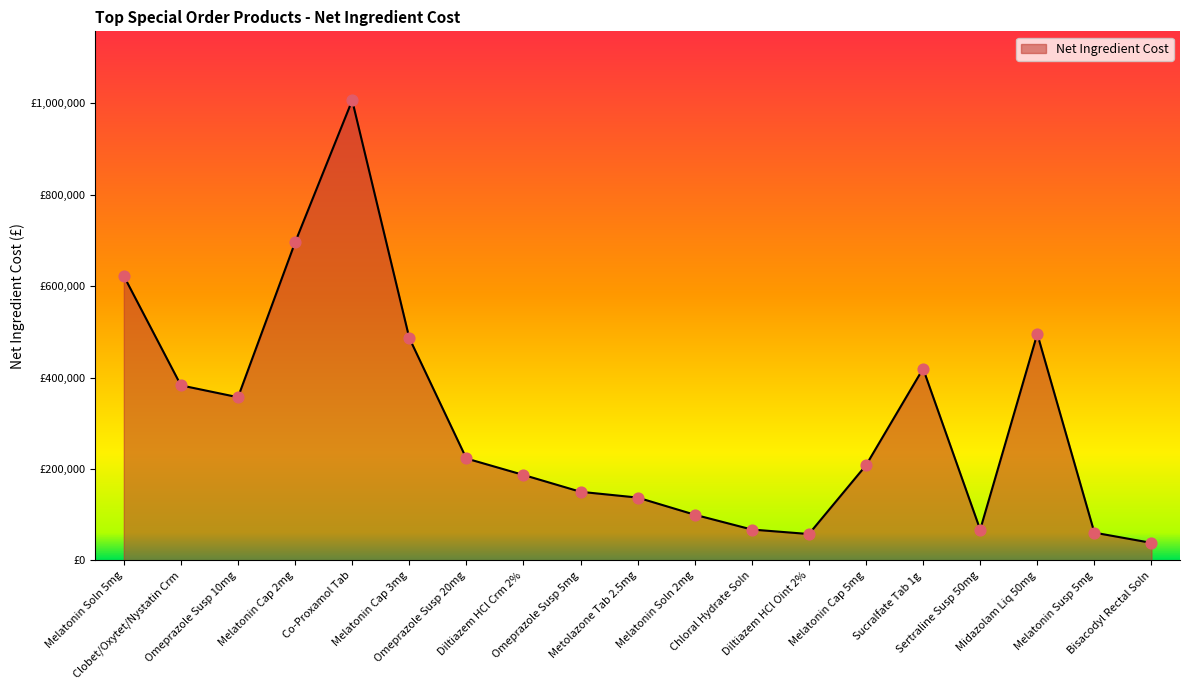

What is the ratio of the value at Omeprazole Susp 20mg to the value at Melatonin Cap 2mg?

0.3